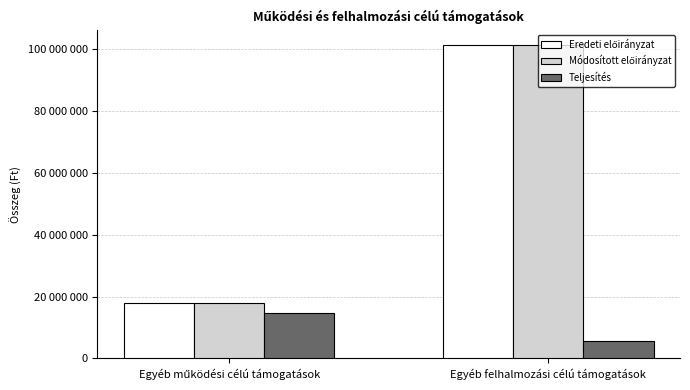

Are the bars horizontal?

No